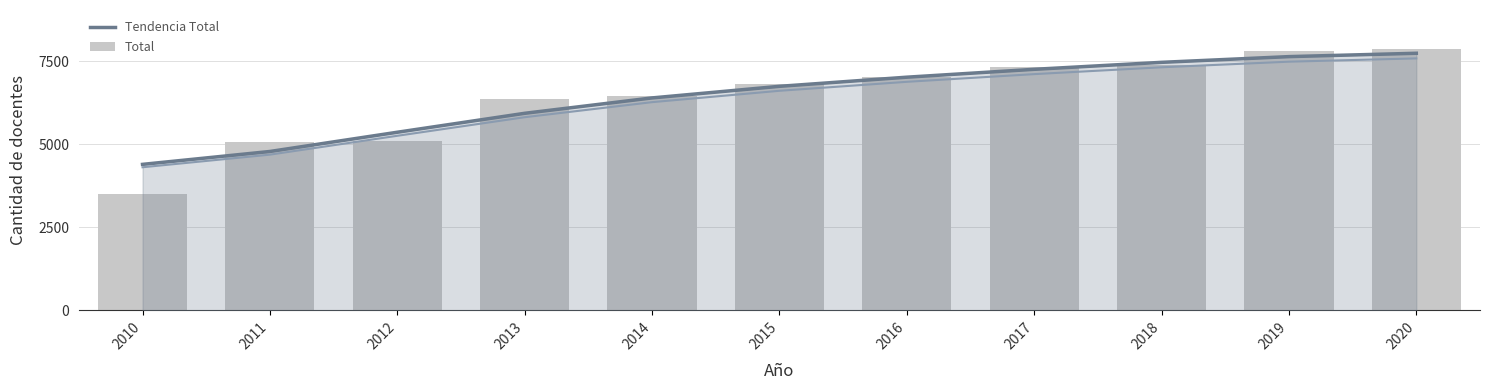

At how many categories does at least one series exceed 4795?

10